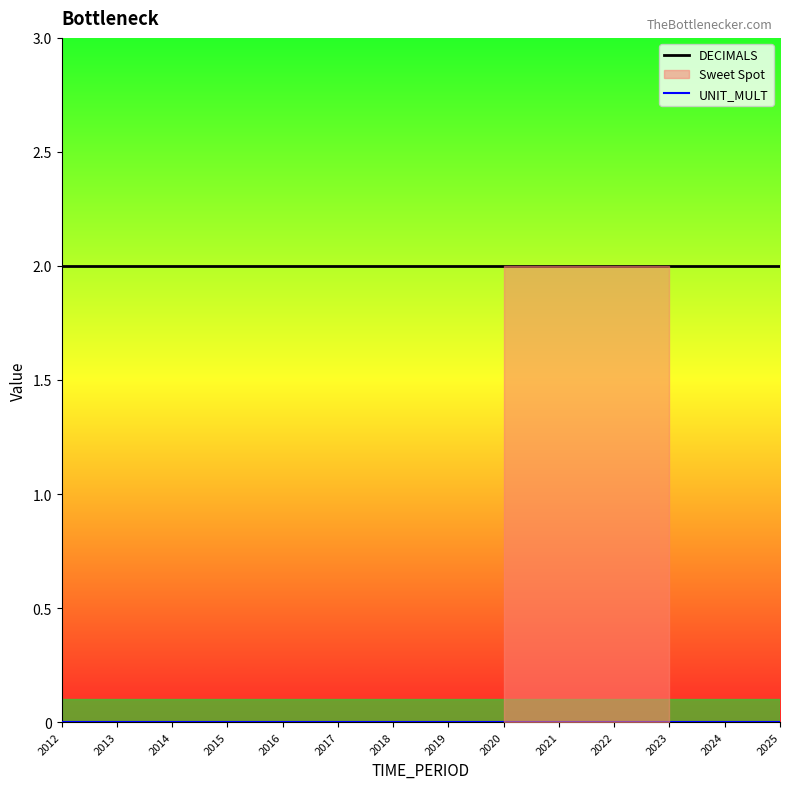

What is the value of the DECIMALS point at the 3rd from the left?

2